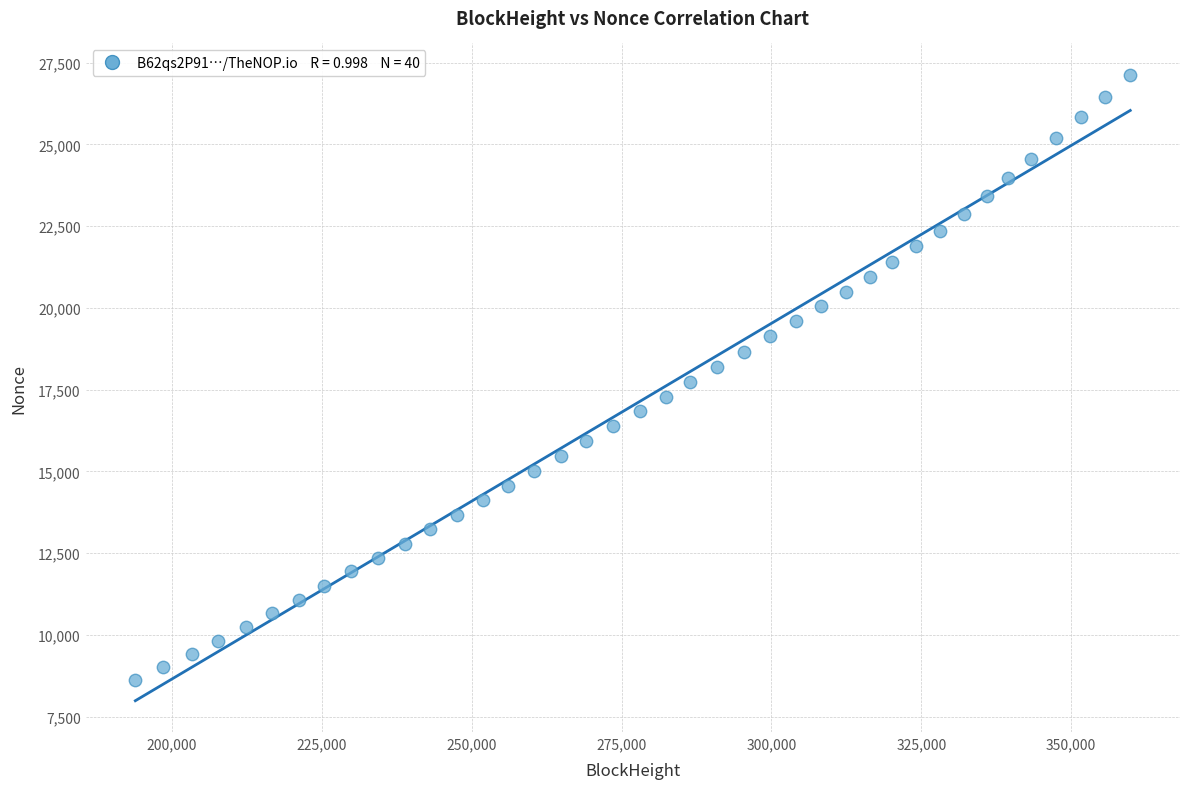

What is the range of Y values (max minus min)?

18513